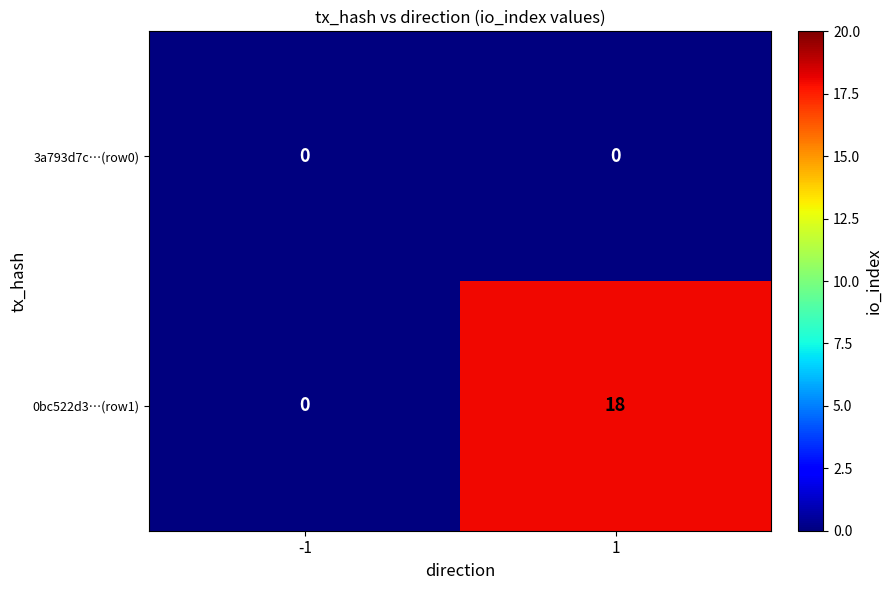

Rank the series by their maximum value, from highest to lowest.

0bc522d3…(row1), 3a793d7c…(row0)